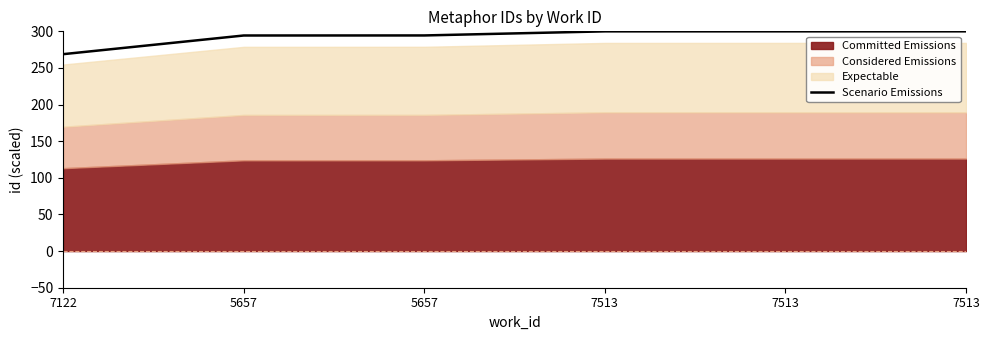

What is the ratio of the value at 7513 to the value at 7122?

1.1